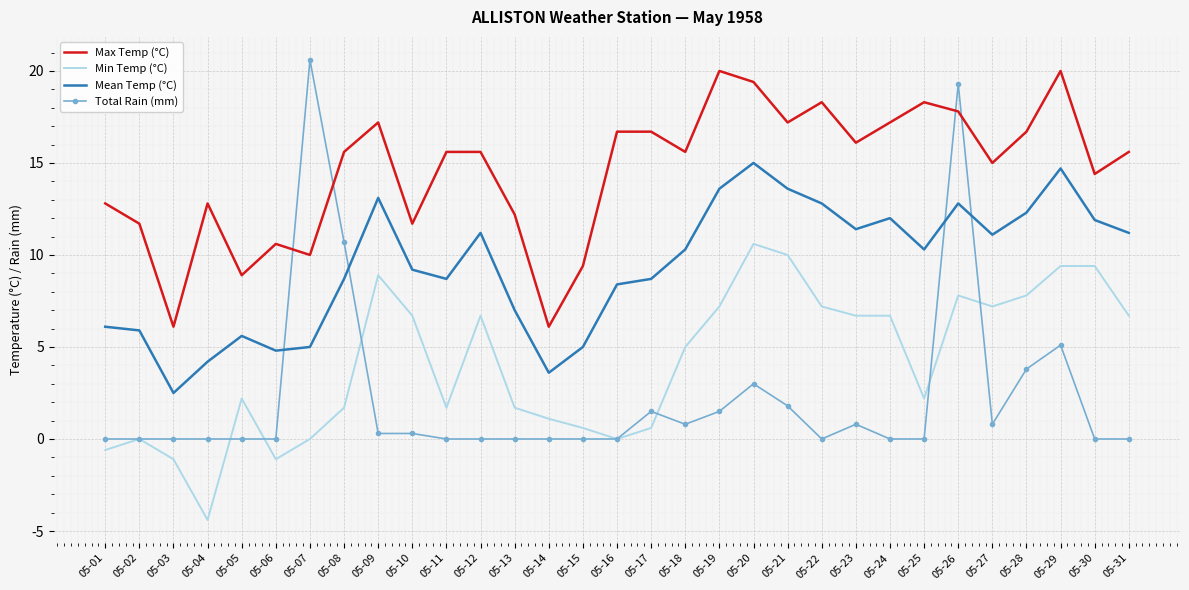

List the series in order of their overall mean, highest first.

Max Temp (°C), Mean Temp (°C), Min Temp (°C), Total Rain (mm)